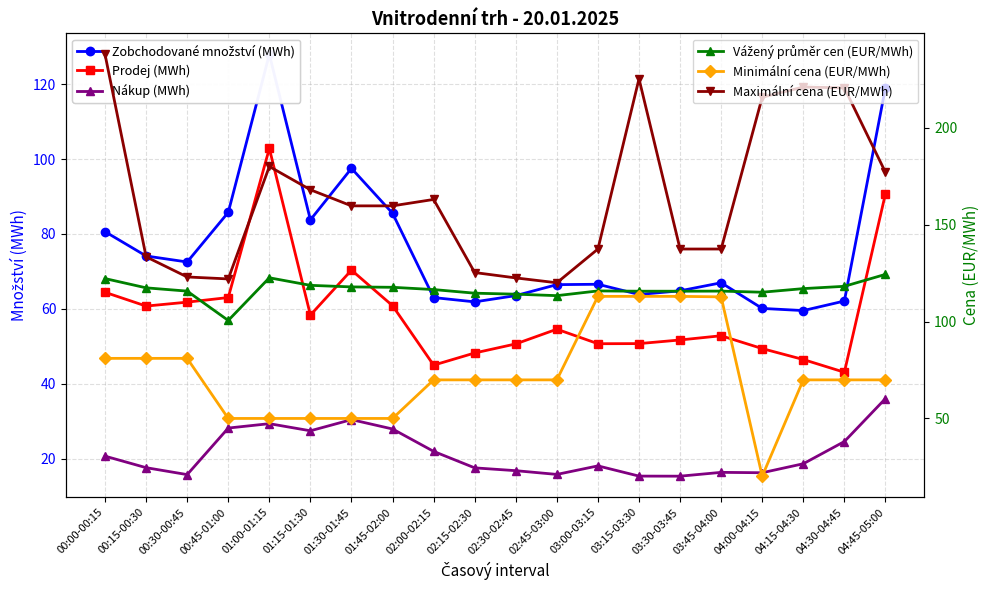

At which category does Zobchodované množství (MWh) reach its first local peak?

01:00-01:15